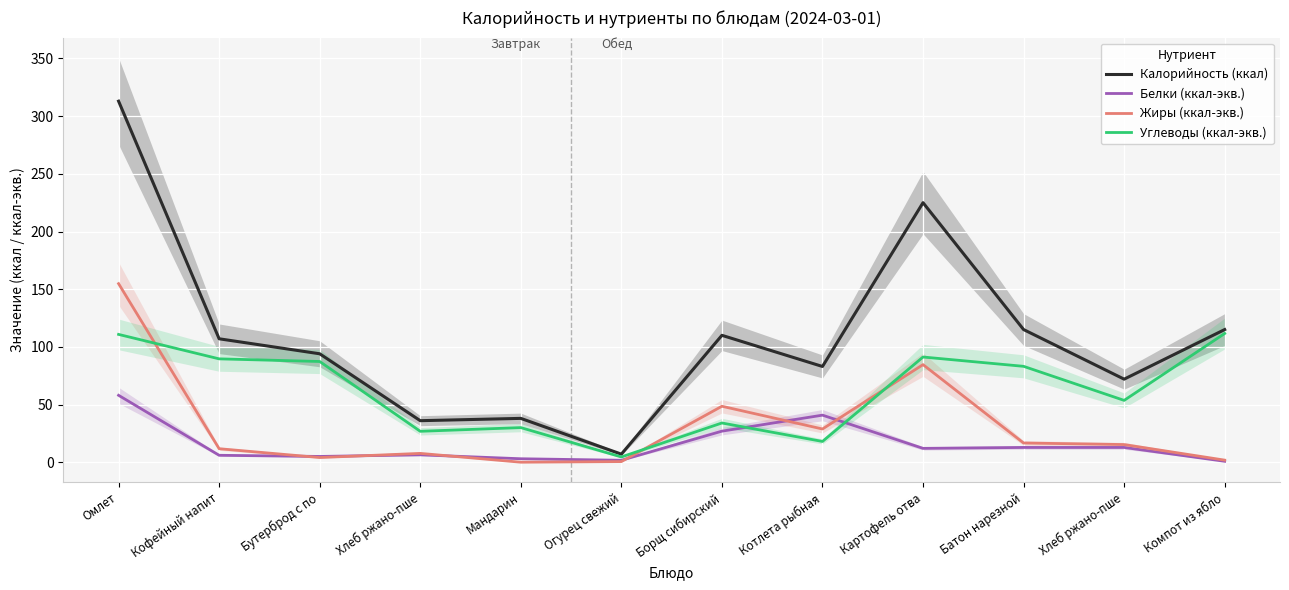

Rank the series by their average value, from highest to lowest.

Калорийность (ккал), Углеводы (ккал-экв.), Жиры (ккал-экв.), Белки (ккал-экв.)